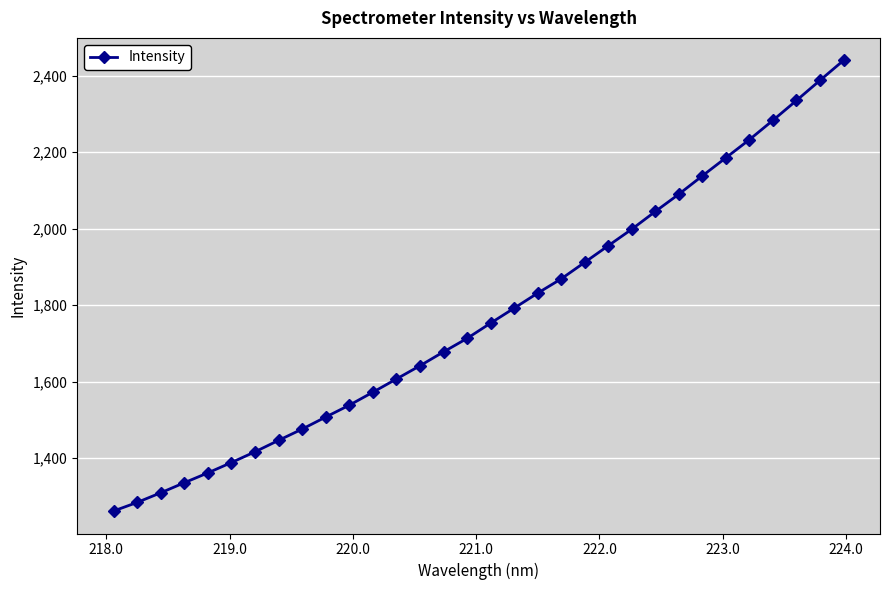

Does the chart display data point markers on the line(s)?

Yes